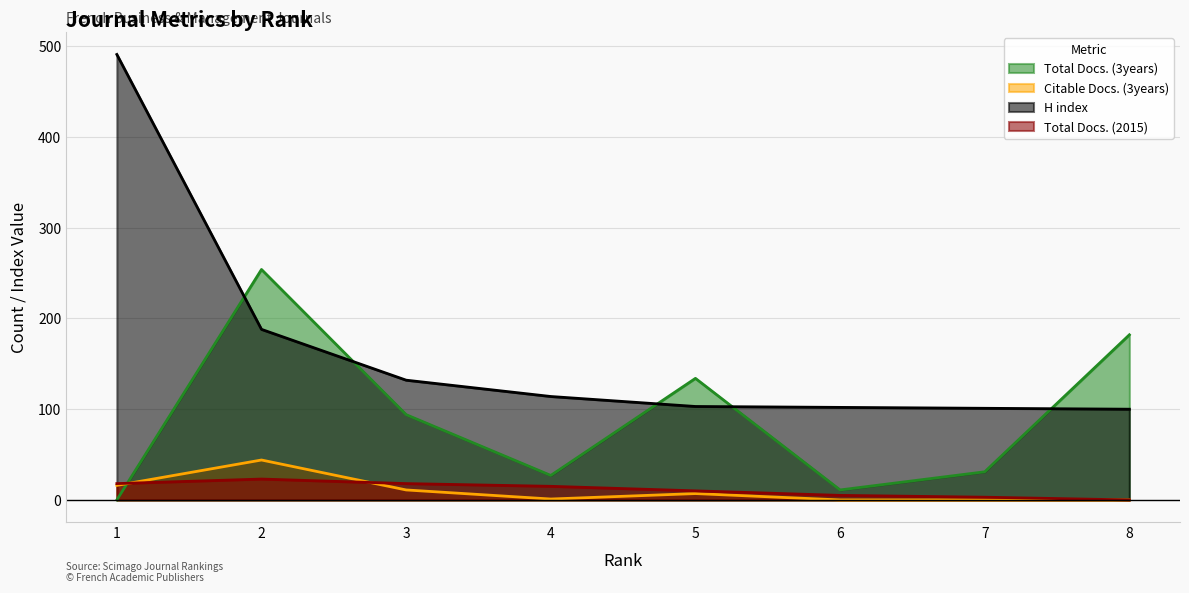

Count the number of data series in this chart.

4